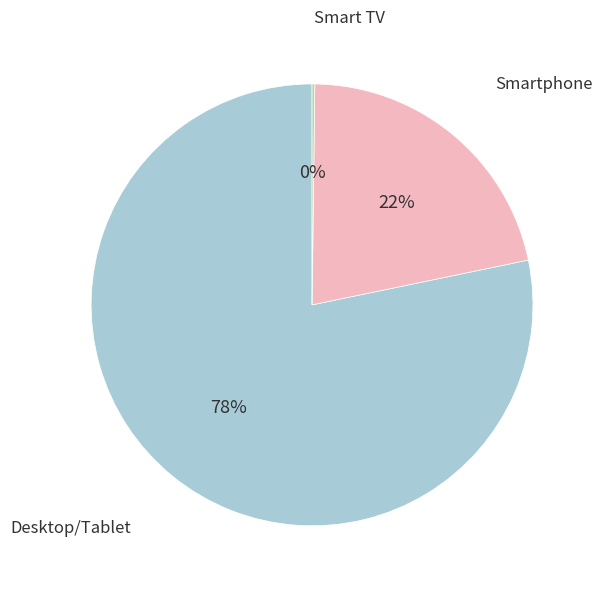

To the nearest percent, what is the difference between the largest and smallest slice percentages?

78%